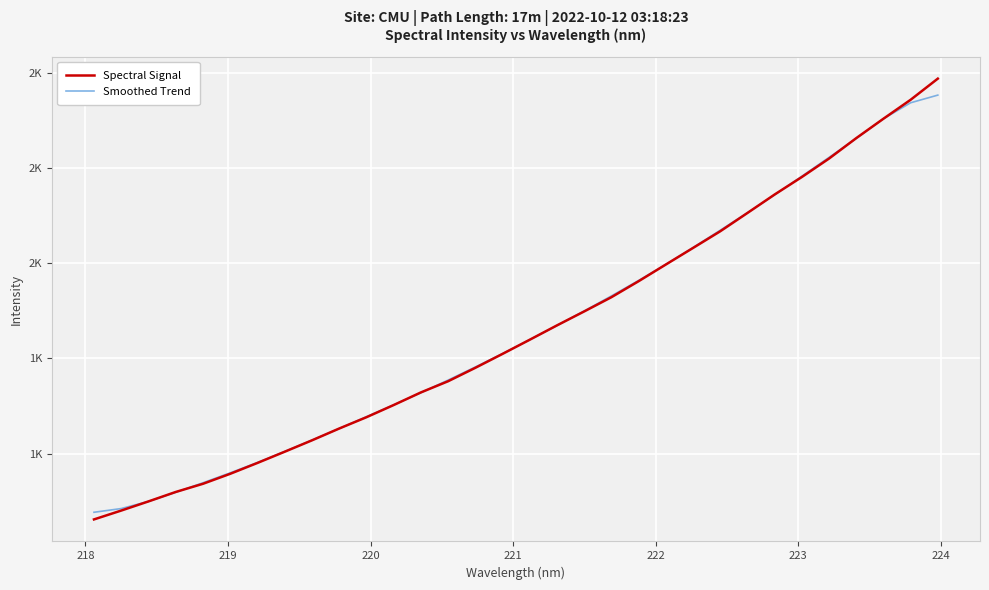

What are all the series names shown in the legend?

Spectral Signal, Smoothed Trend